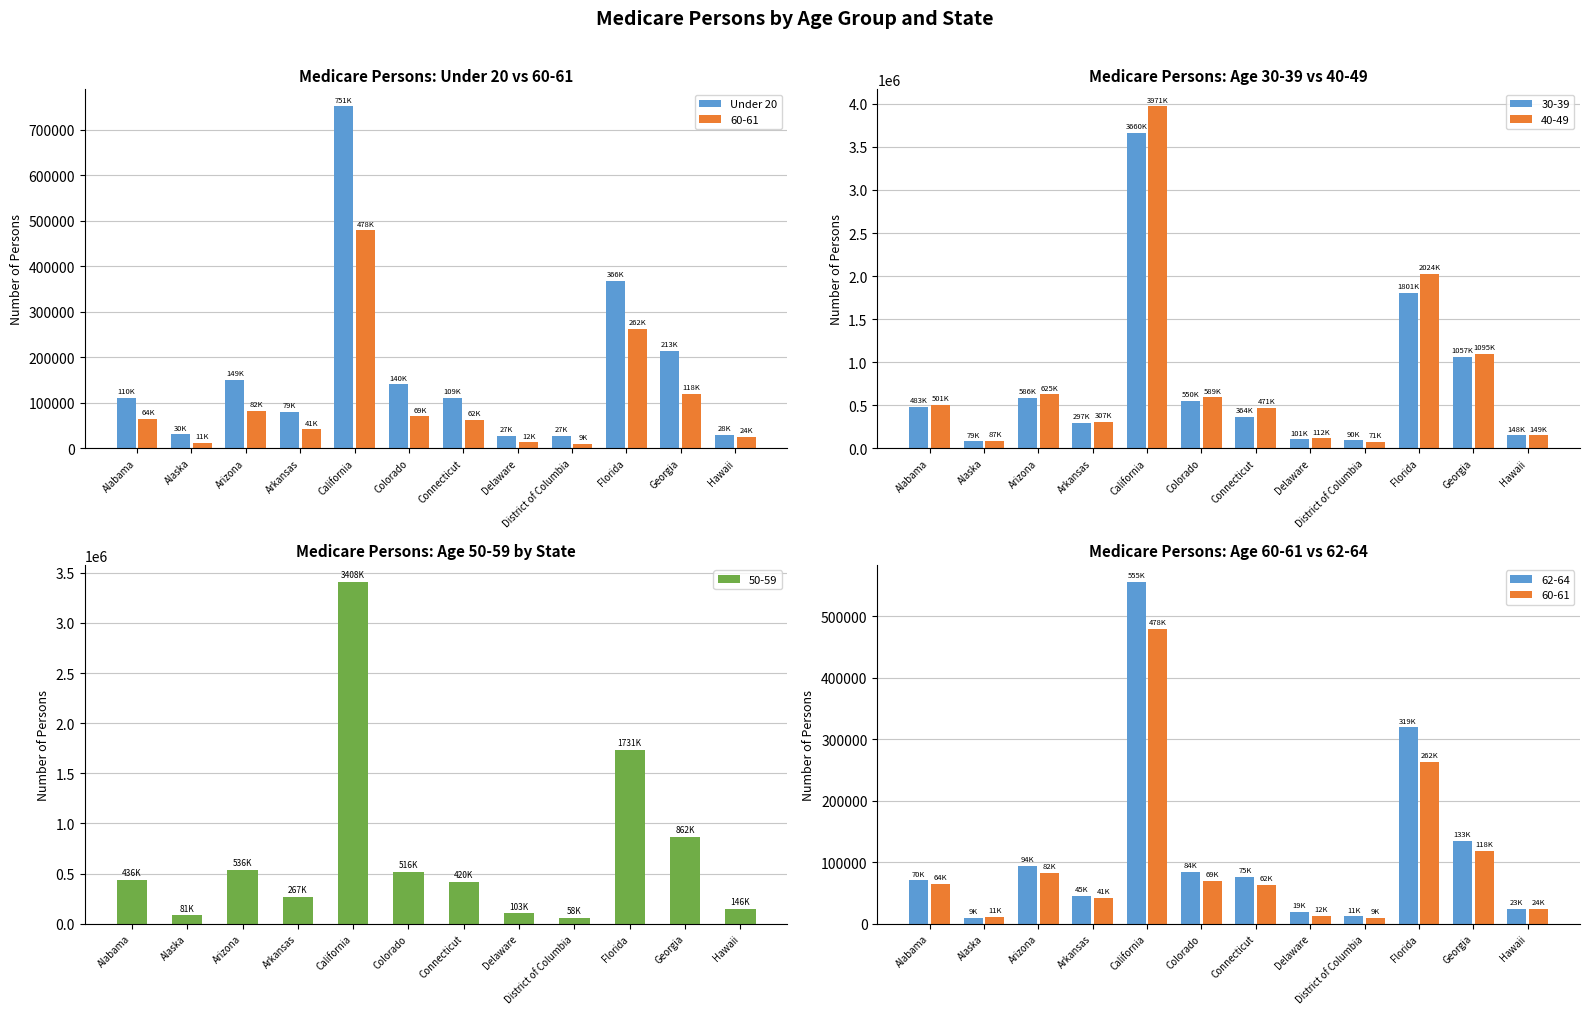

What is the change in value from Colorado to Delaware?

-112694